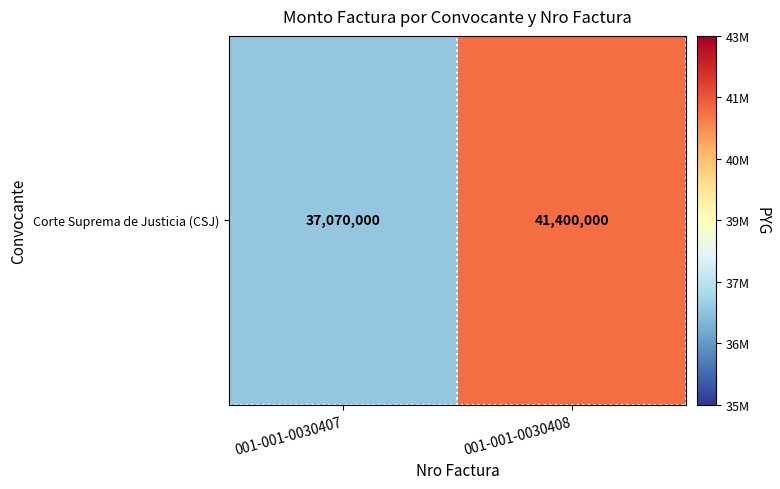

Reading left to right, extract all data points from this chart.

001-001-0030407=37070000	001-001-0030408=41400000